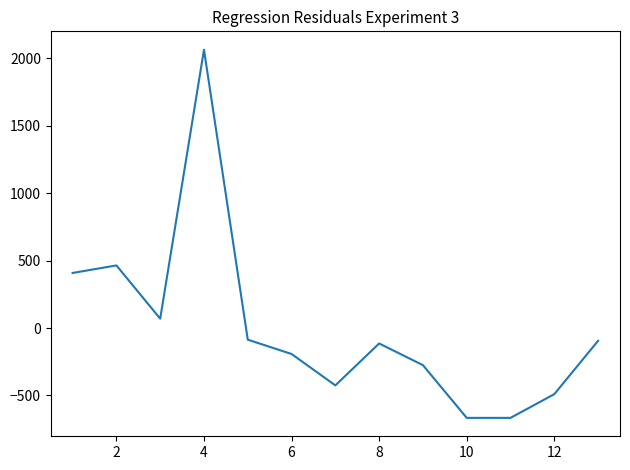

What is the difference between the maximum and minimum values?

2731.0